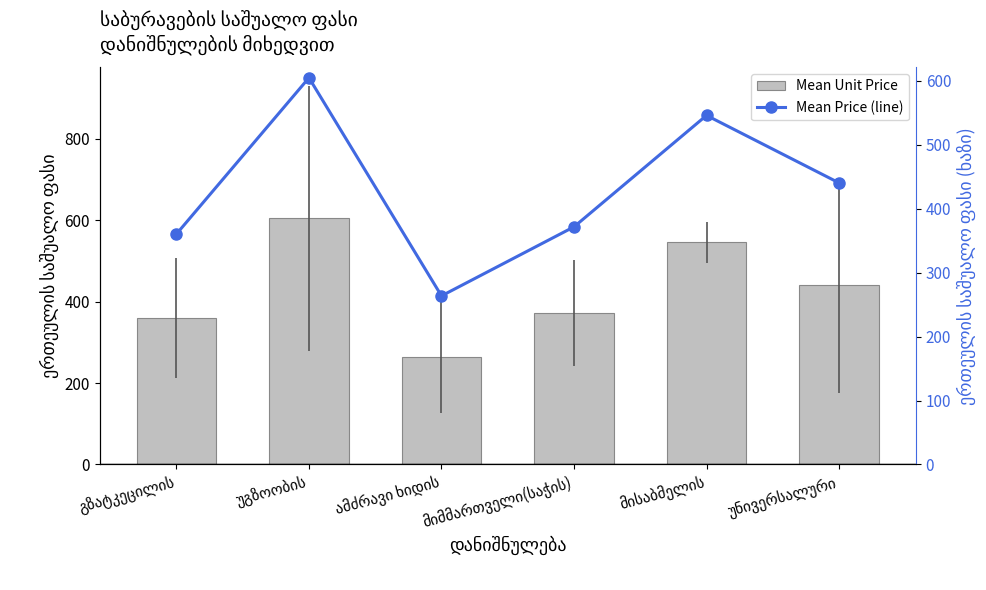

True or false: Mean Unit Price has a value of 604.3 at უგზოობის.

True